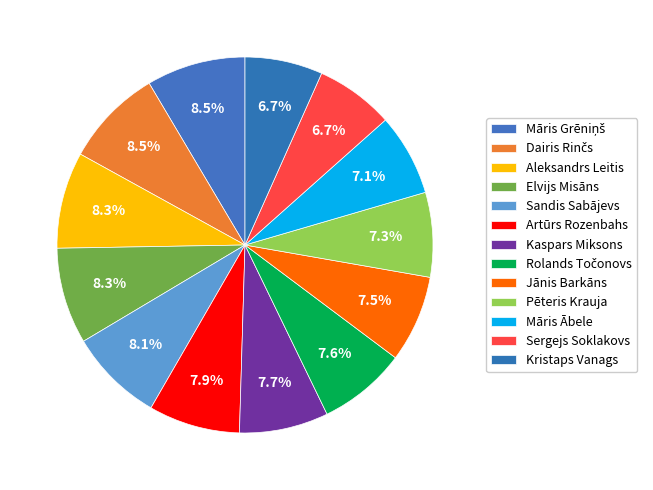

How many slices are in this pie chart?

13